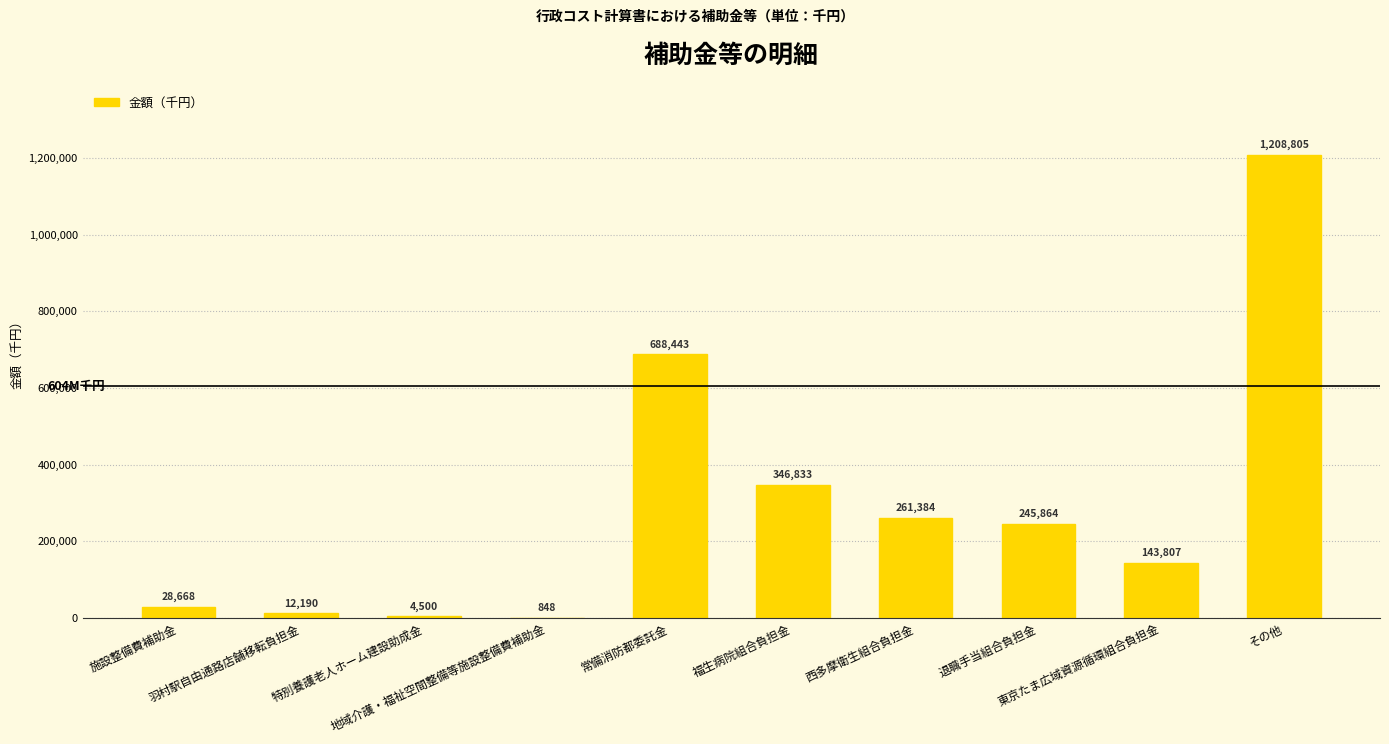

What is the maximum value shown in the chart?

1208805